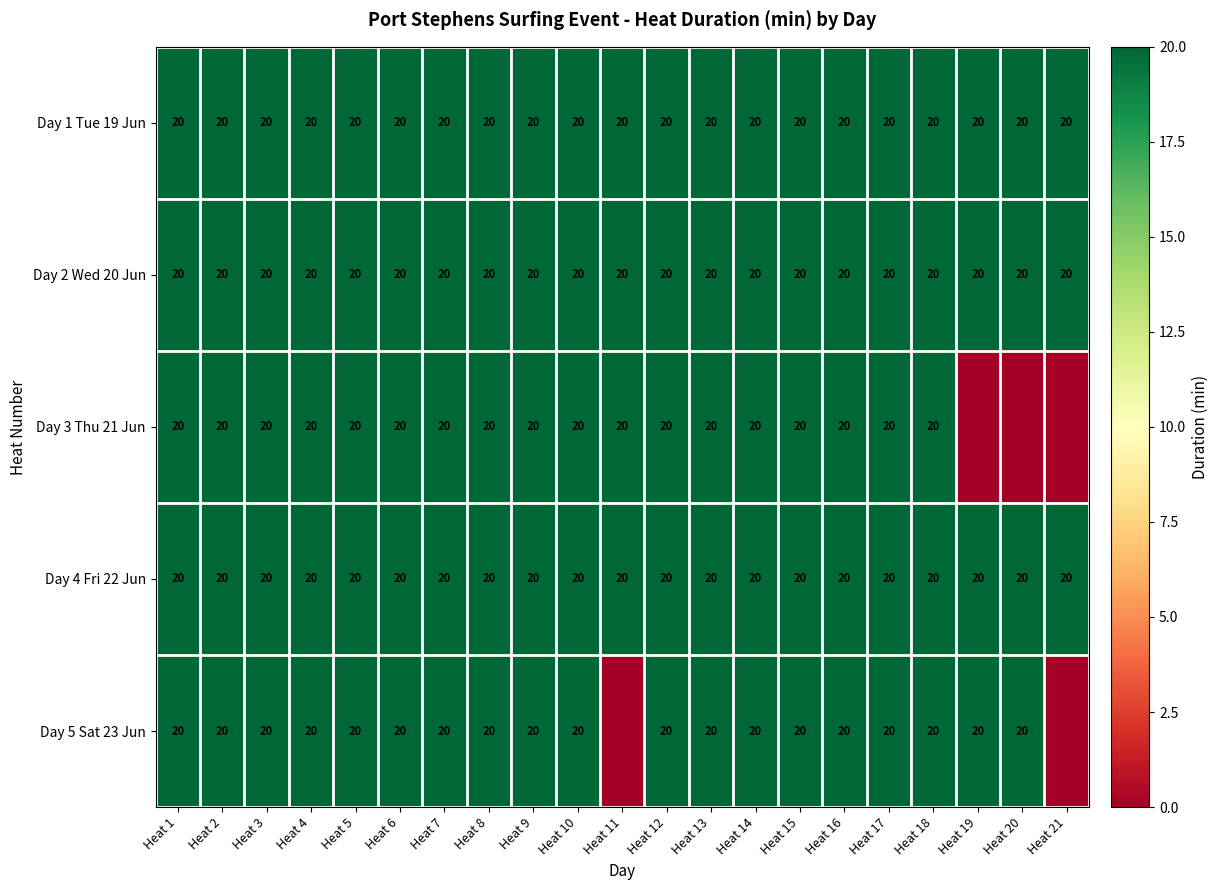

What is the total value across all series at Heat 18?

100